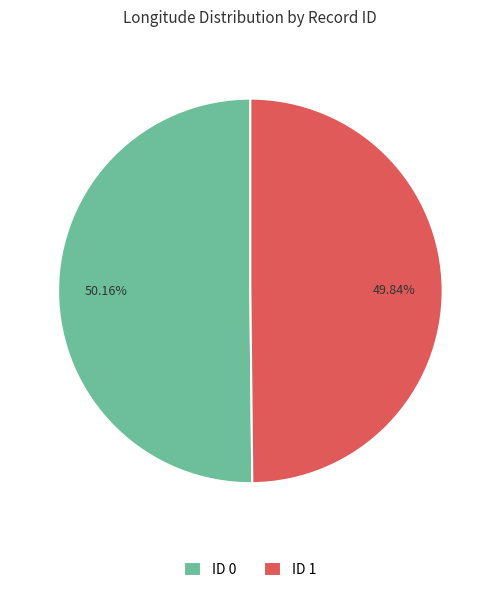

Count the number of slices in the pie.

2